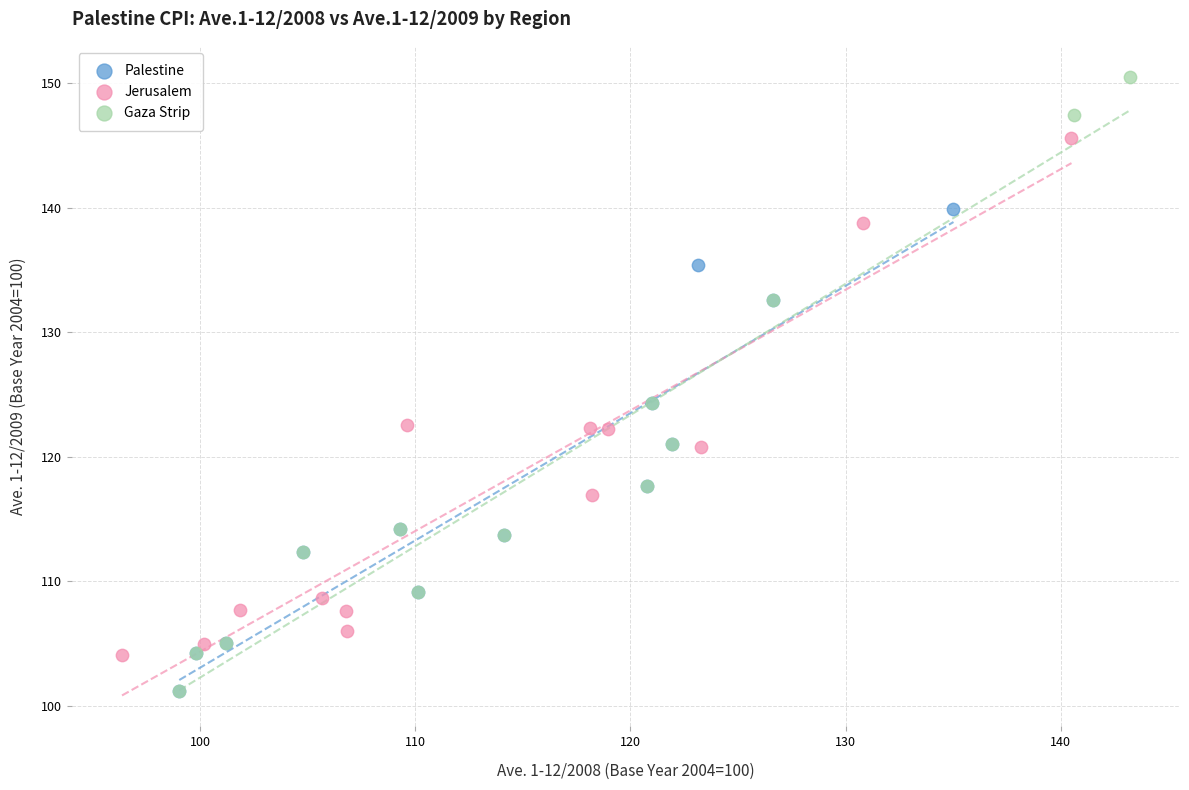

Which series contains the highest Y value?

Gaza Strip